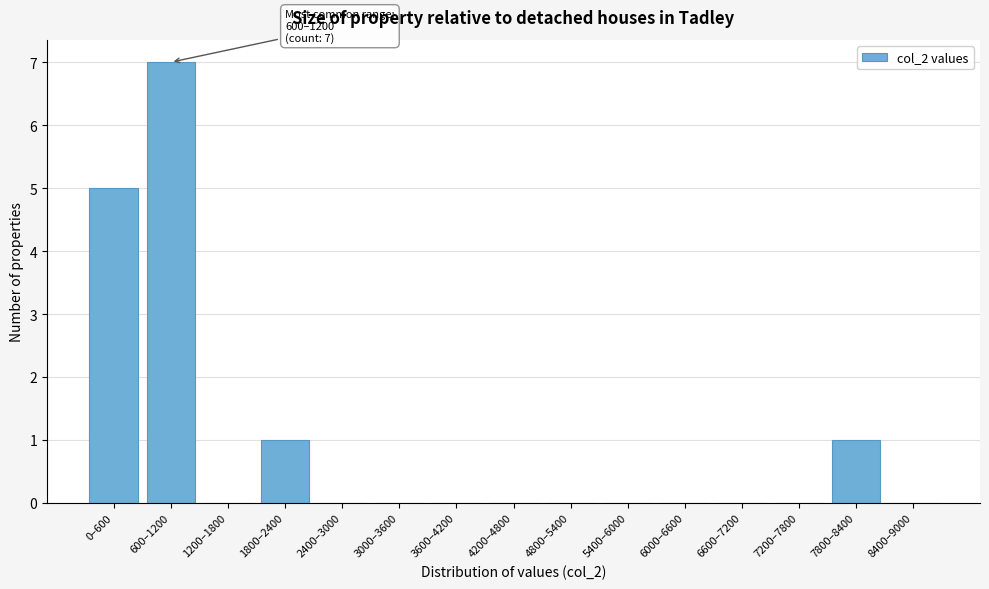

Reading left to right, transcribe all the data shown in this chart.

0–600=5	600–1200=7	1200–1800=0	1800–2400=1	2400–3000=0	3000–3600=0	3600–4200=0	4200–4800=0	4800–5400=0	5400–6000=0	6000–6600=0	6600–7200=0	7200–7800=0	7800–8400=1	8400–9000=0